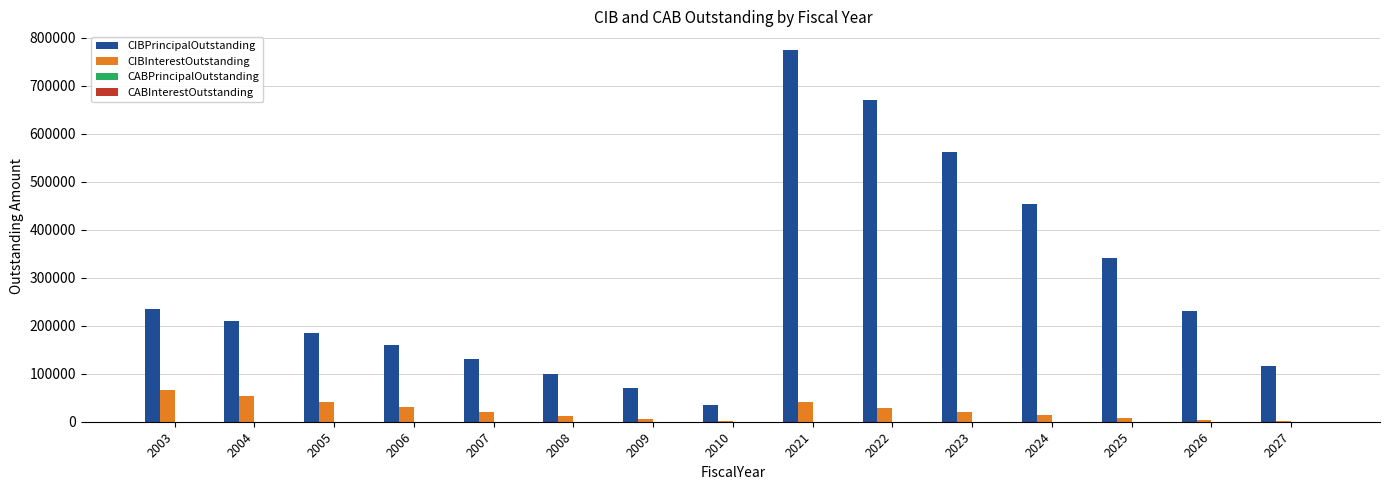

At which category is the sum across all series the highest?

2021